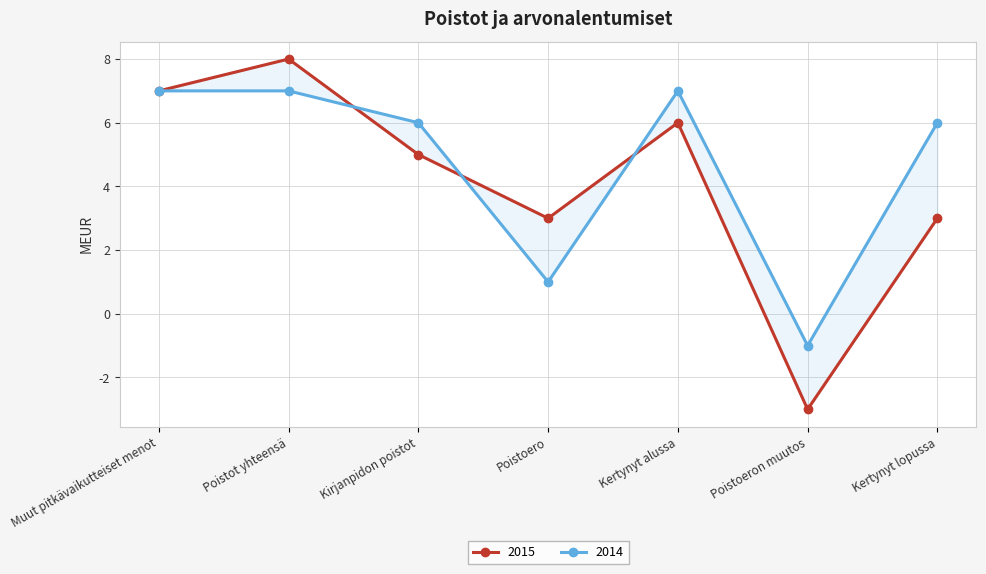

How many times do 2014 and 2015 cross each other?

3